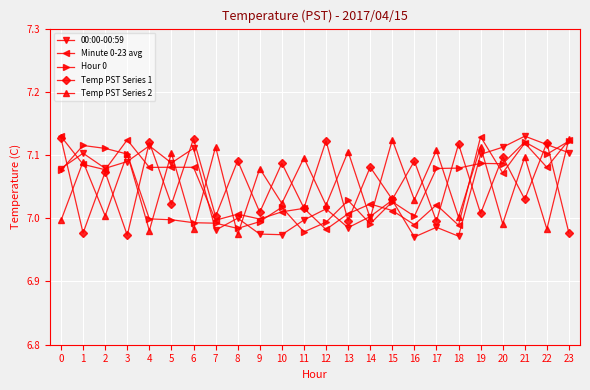

What are all the series names shown in the legend?

00:00-00:59, Minute 0-23 avg, Hour 0, Temp PST Series 1, Temp PST Series 2